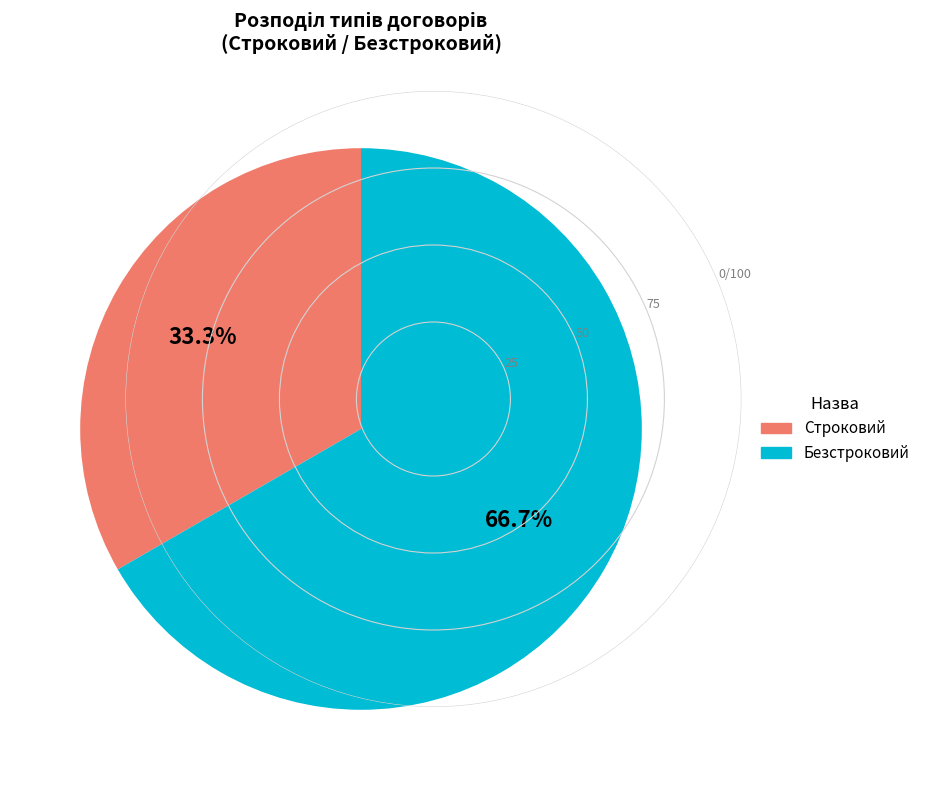

Which has a higher value, Строковий or Безстроковий?

Безстроковий